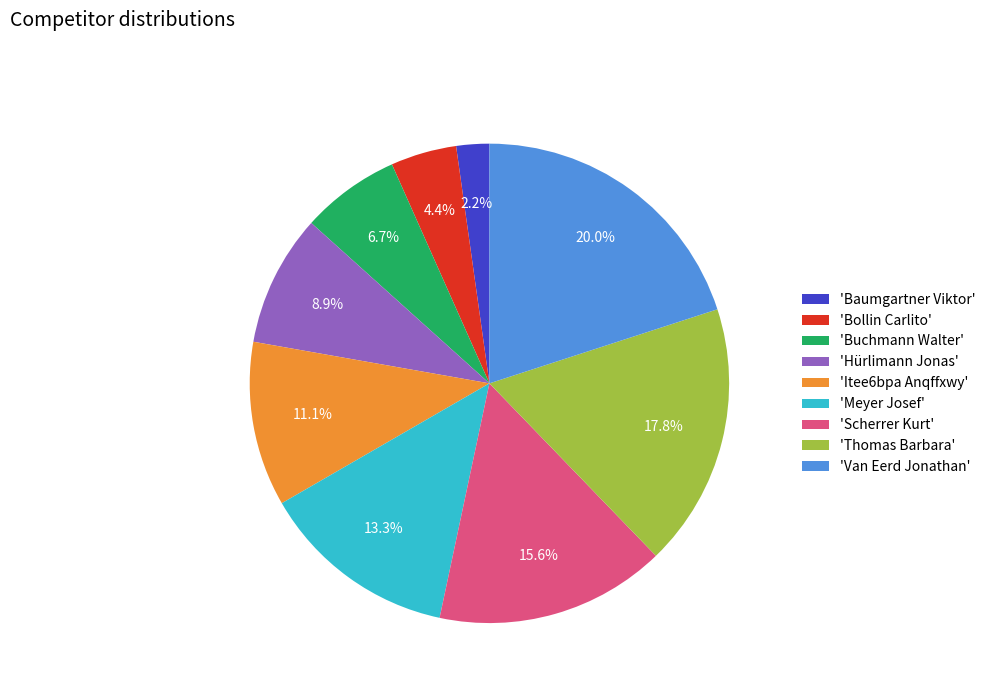

Does any single category account for the majority?

No